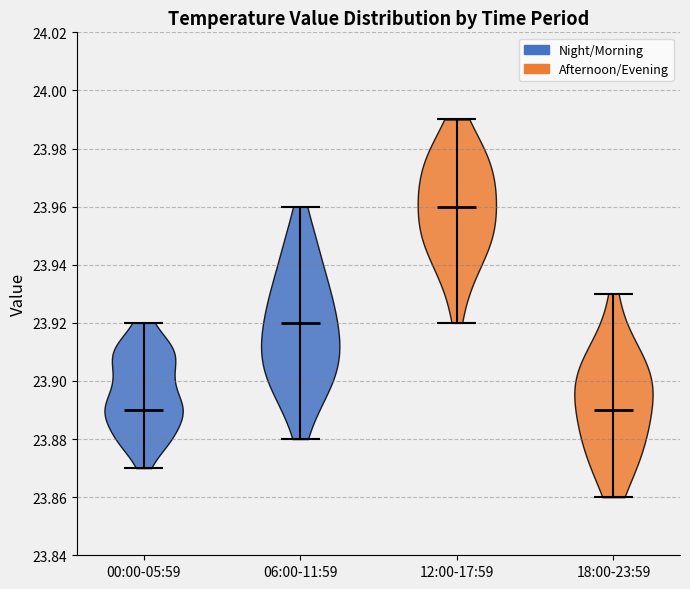

Reading left to right, read every violin against the y-axis: where its median line is, and the lowest and highest points it reaches. The values are not printed on the chart, so give them approximately, as read against the axis.

00:00-05:59: median line 23.89, lowest point 23.87, highest point 23.92
06:00-11:59: median line 23.92, lowest point 23.88, highest point 23.96
12:00-17:59: median line 23.96, lowest point 23.92, highest point 23.99
18:00-23:59: median line 23.89, lowest point 23.86, highest point 23.93